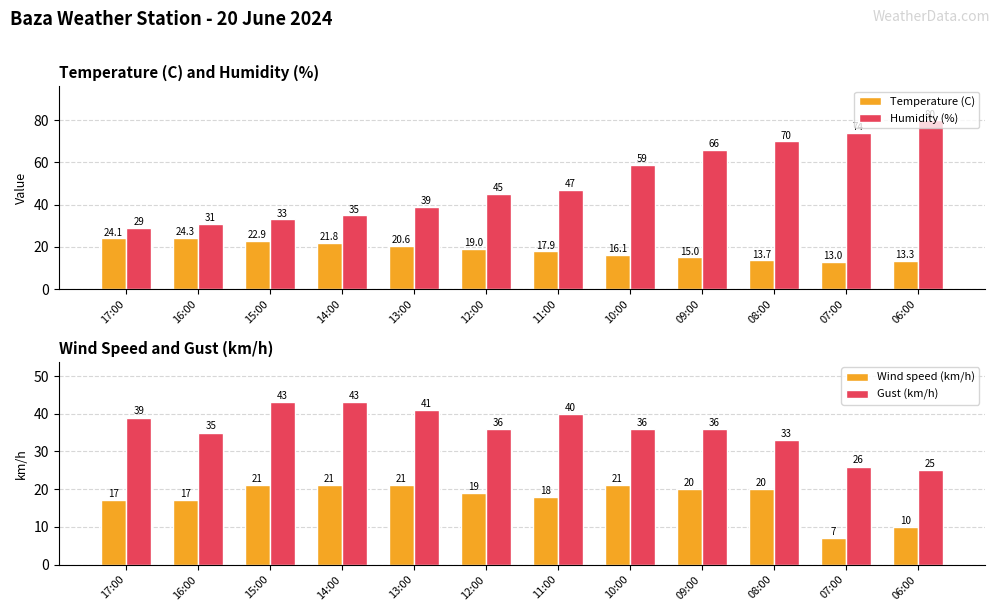

At which label does Gust (km/h) first exceed 36?

17:00